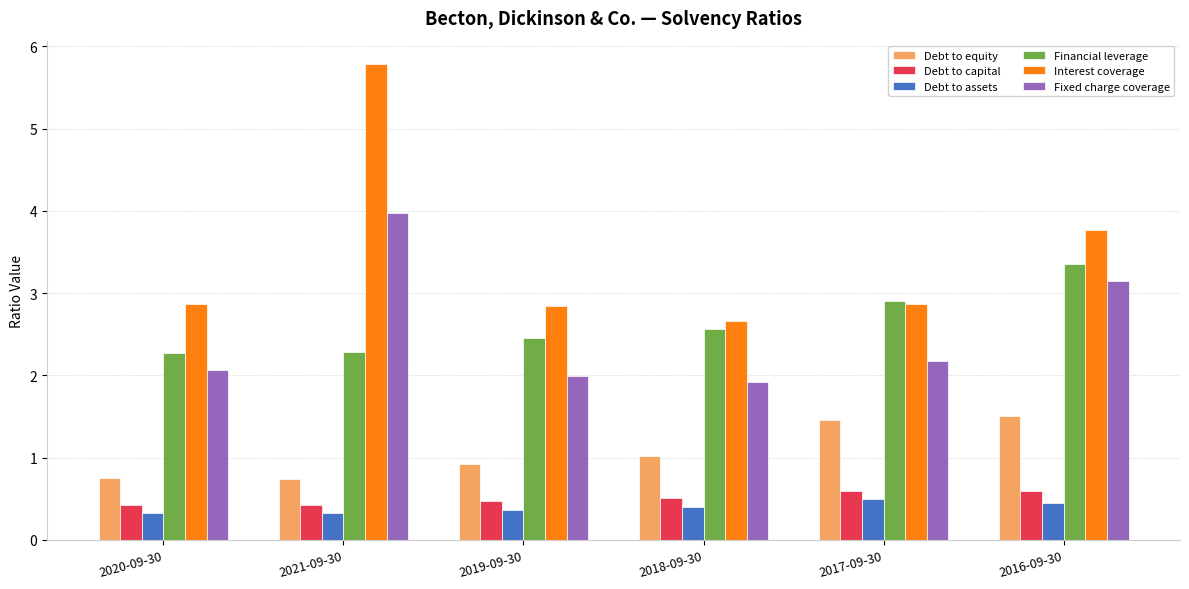

Is it true that Debt to assets equals 0.4 at 2019-09-30?

True